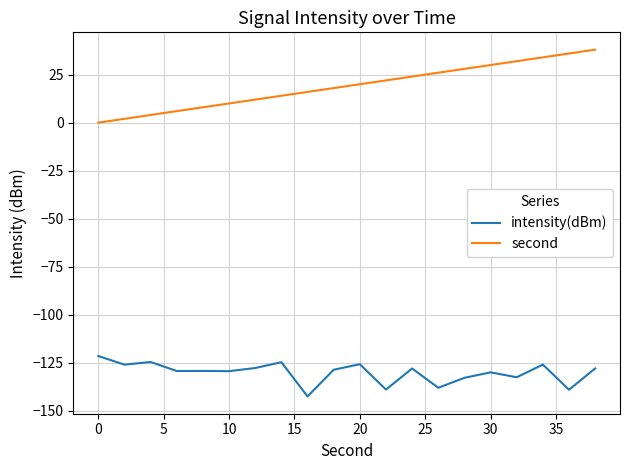

Which series has the largest total across all categories?

second